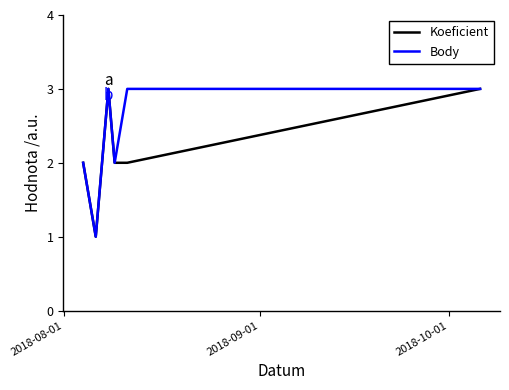

How many lines are shown in the chart?

2